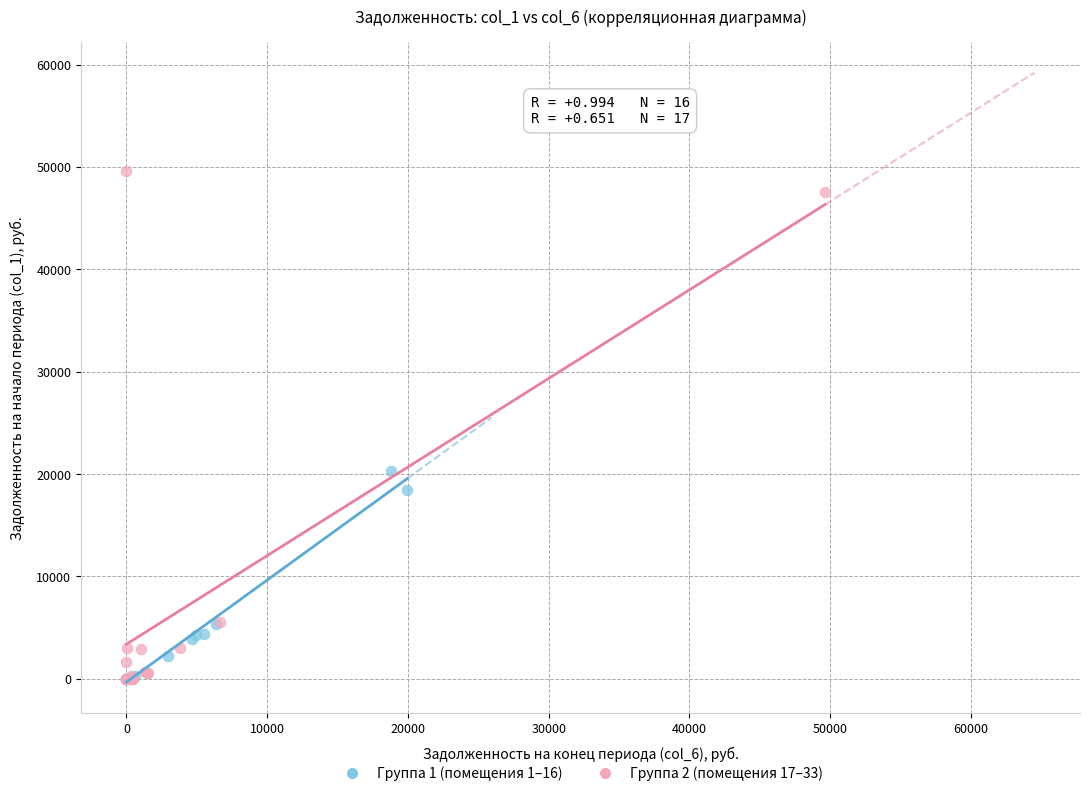

Which series has the largest Y range (max minus min)?

Группа 2 (помещения 17–33)